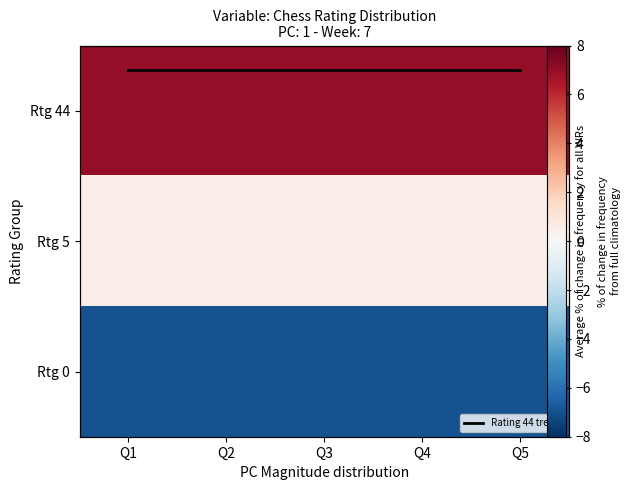

Which series has the widest spread of values?

Rating 44 trend